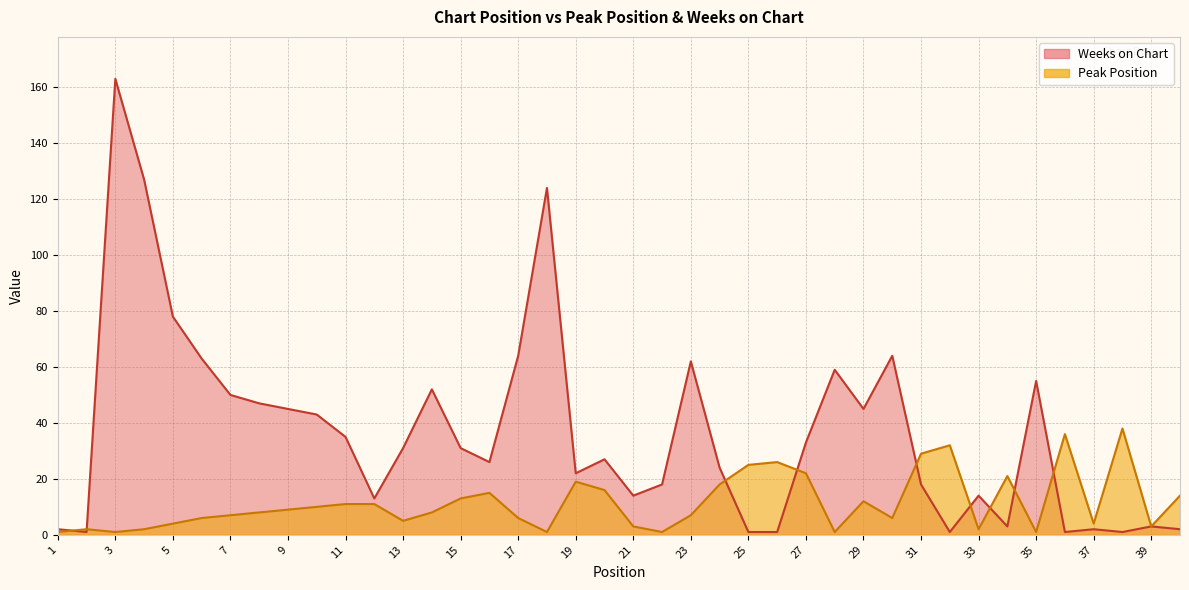

How many values in the Peak Position series are below 8?

19